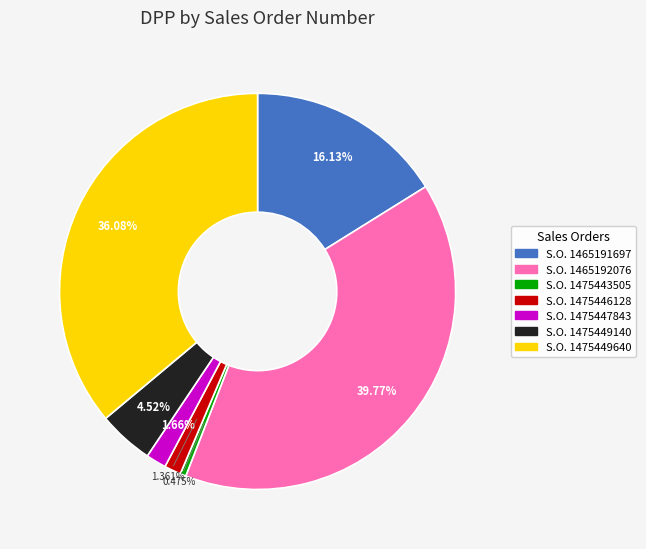

Is there any slice that represents more than half of the pie?

No